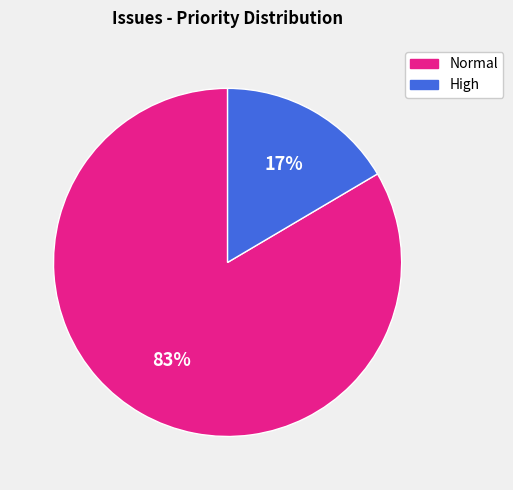

To the nearest percent, what percentage of the pie is High?

17%